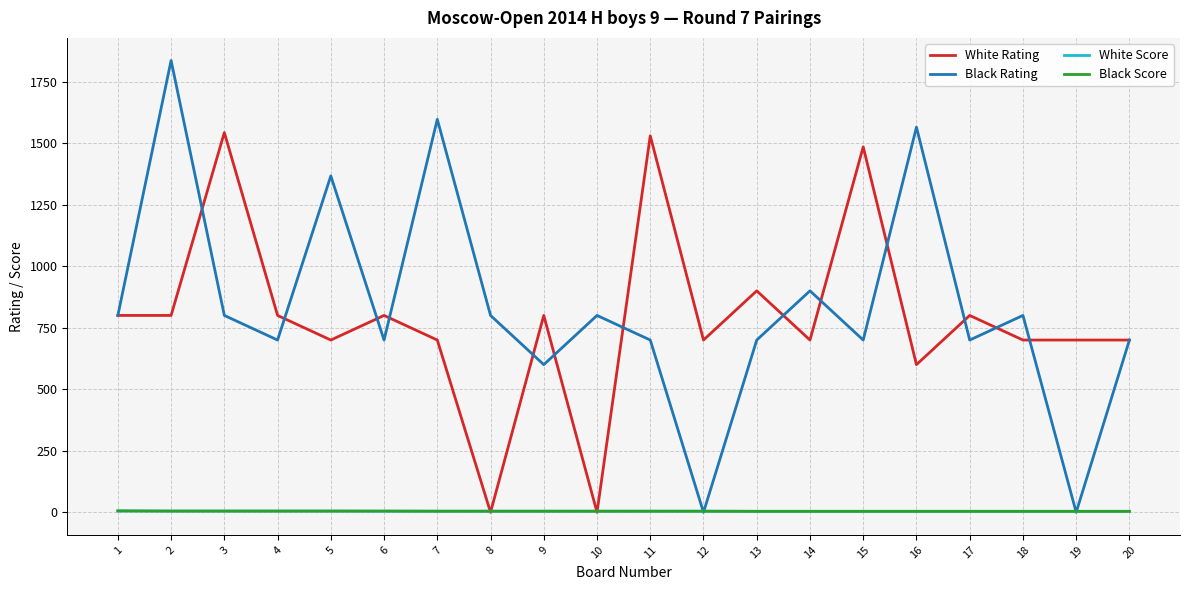

What is the maximum value shown in the chart?

1836.0